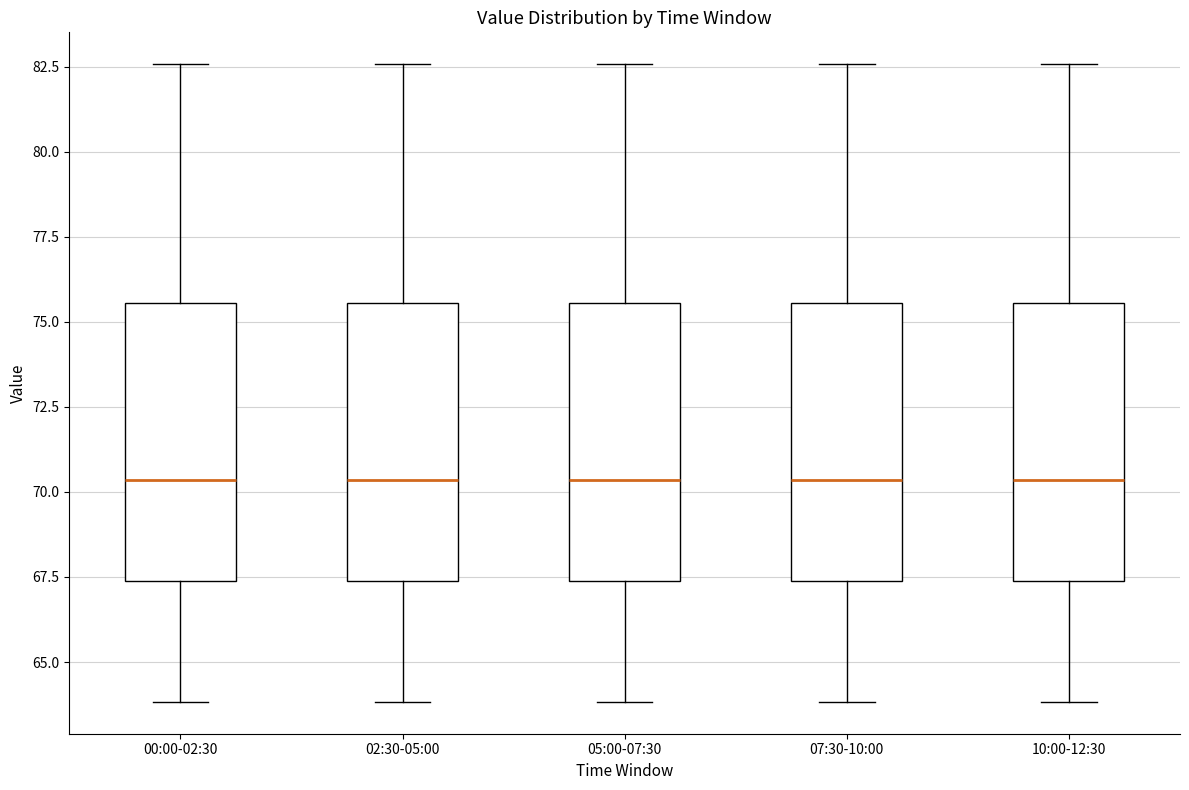

Reading left to right, transcribe this box plot: for each box, give where its median line is, the range the box spans, and where its two whiskers end, as read against the y-axis. The values are not printed on the chart, so give them approximately, as read against the axis.

00:00-02:30: median 70.5, box 67.5 to 75.5, whiskers 64.0 to 82.5
02:30-05:00: median 70.5, box 67.5 to 75.5, whiskers 64.0 to 82.5
05:00-07:30: median 70.5, box 67.5 to 75.5, whiskers 64.0 to 82.5
07:30-10:00: median 70.5, box 67.5 to 75.5, whiskers 64.0 to 82.5
10:00-12:30: median 70.5, box 67.5 to 75.5, whiskers 64.0 to 82.5